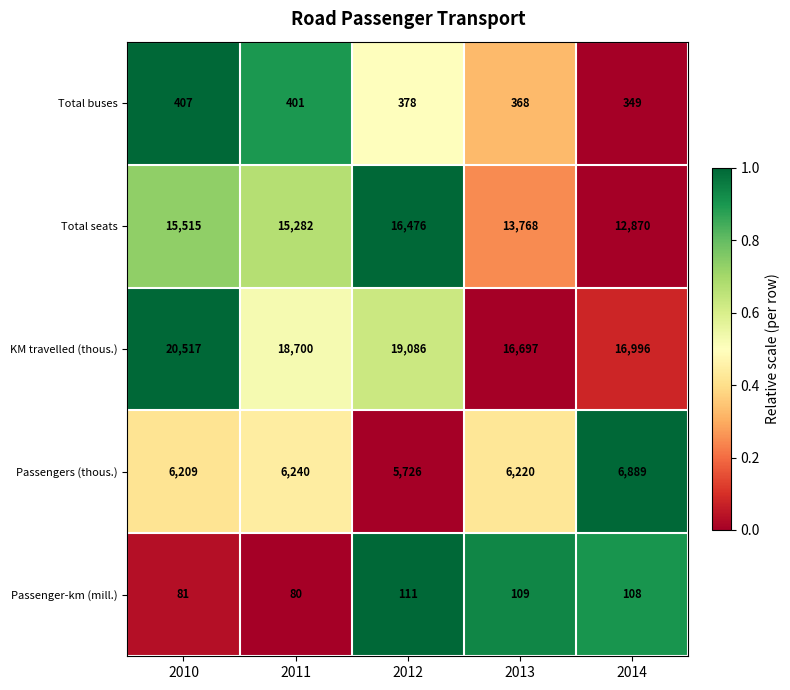

Which category has the highest value across all series?

2010